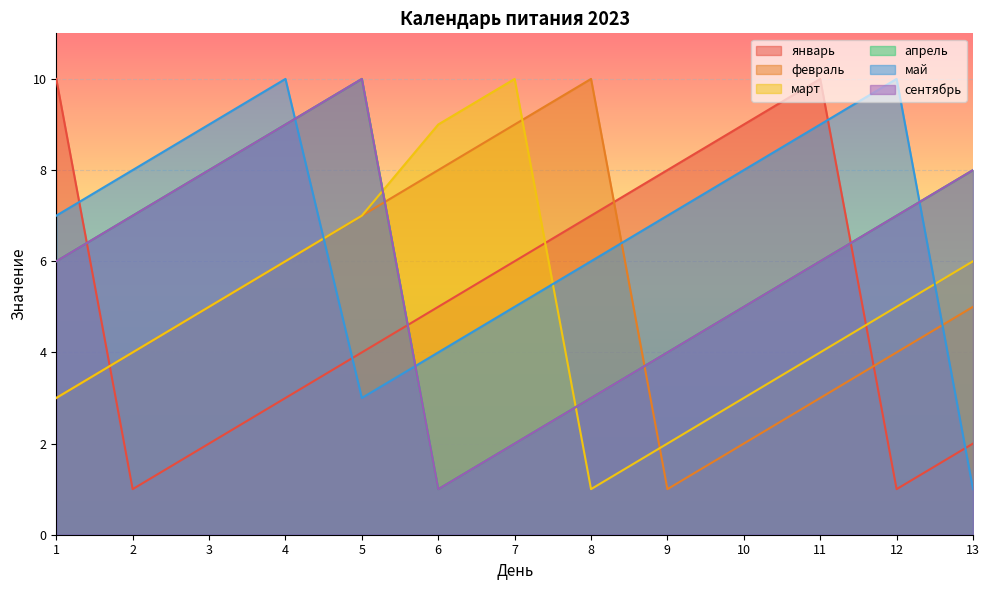

Where do февраль and май first cross each other?

4 and 5